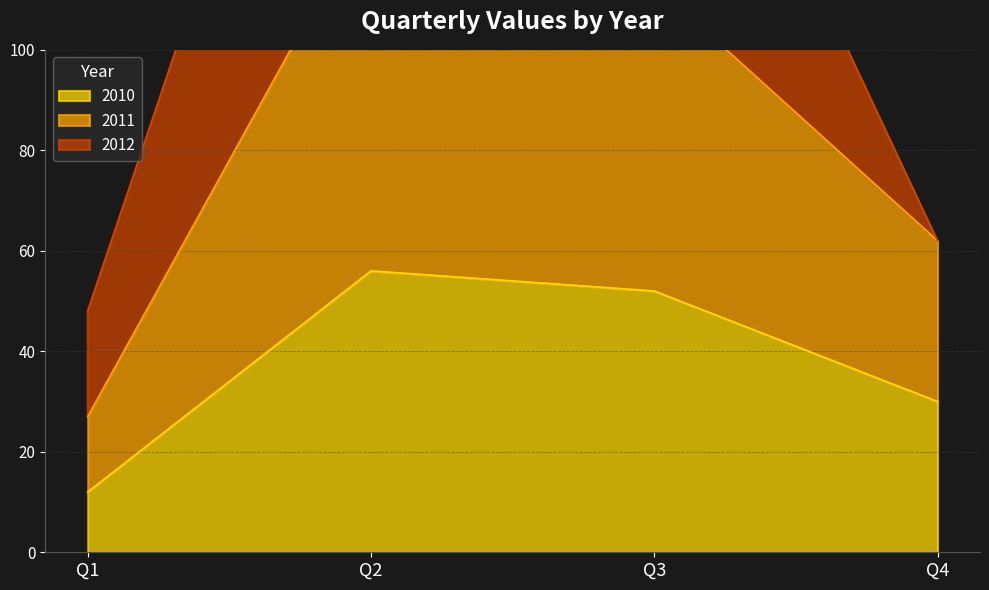

Which series has the widest spread of values?

2011